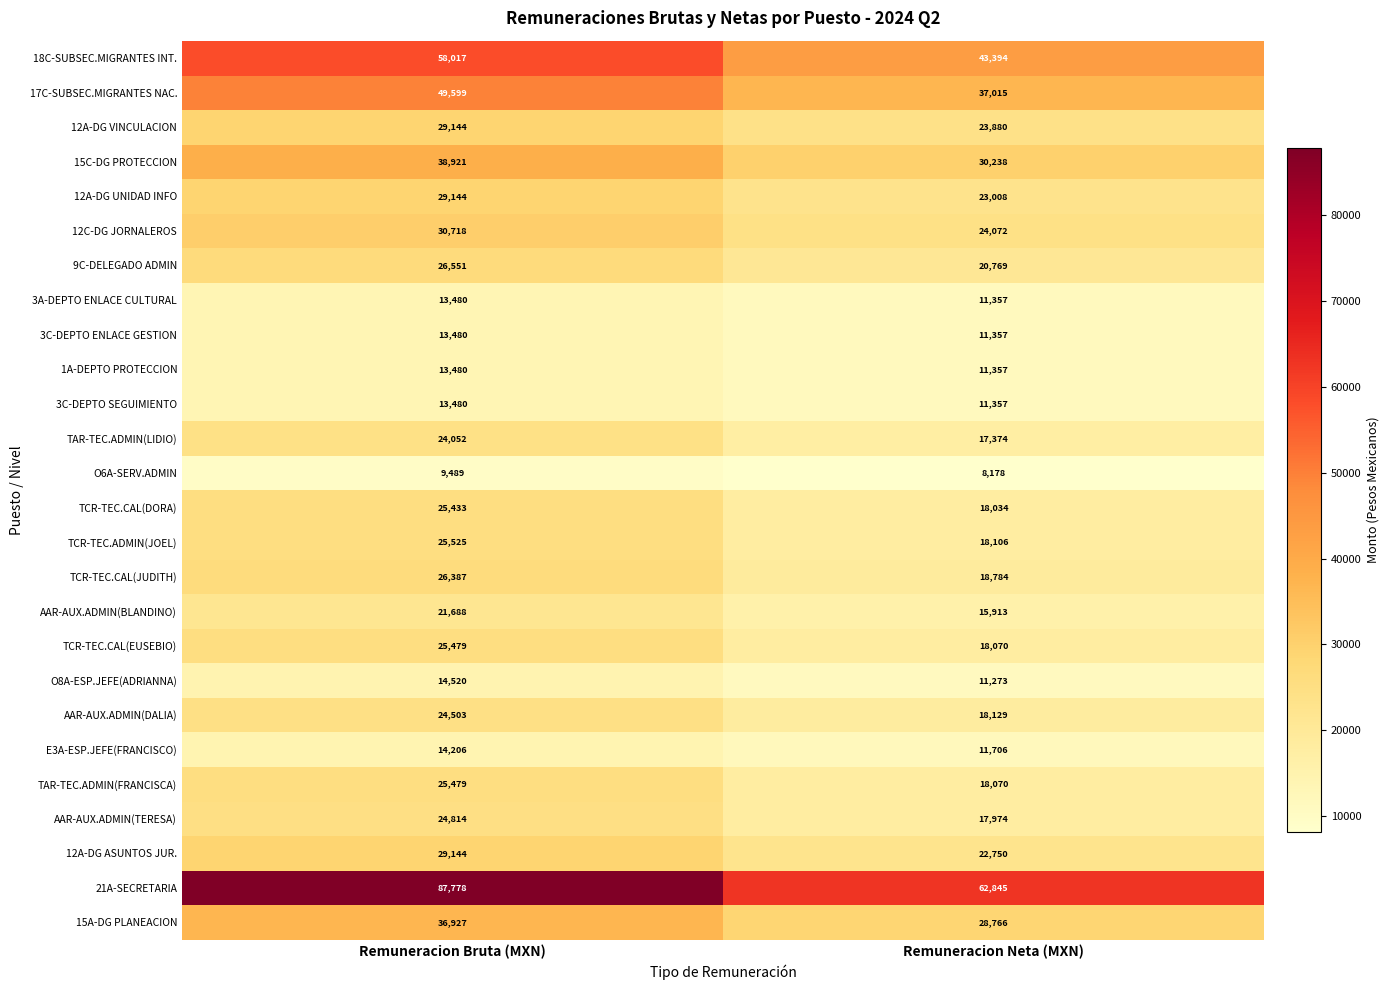

At which category is the sum across all series the highest?

Remuneracion Bruta (MXN)